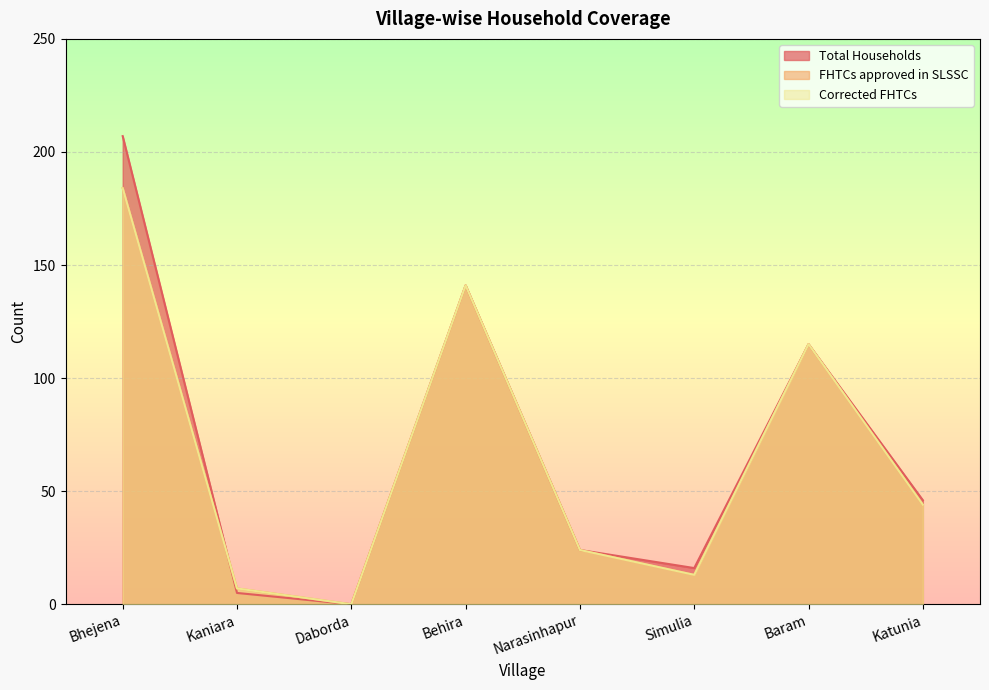

What is the label of the 8th point from the right?

Bhejena